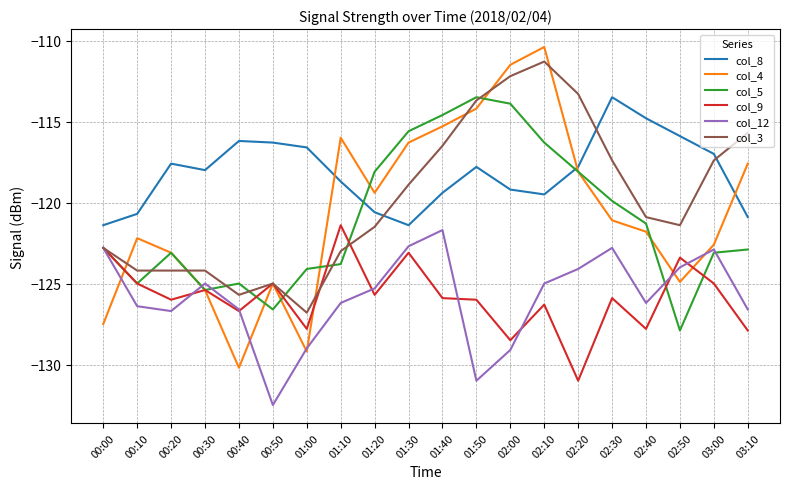

Reading left to right, what are all the values shown in this chart?

col_8: 00:00=-121.4	00:10=-120.7	00:20=-117.6	00:30=-118.0	00:40=-116.2	00:50=-116.3	01:00=-116.6	01:10=-118.7	01:20=-120.6	01:30=-121.4	01:40=-119.4	01:50=-117.8	02:00=-119.2	02:10=-119.5	02:20=-117.8	02:30=-113.5	02:40=-114.8	02:50=-115.9	03:00=-117.0	03:10=-120.9
col_4: 00:00=-127.5	00:10=-122.2	00:20=-123.1	00:30=-125.4	00:40=-130.2	00:50=-125.0	01:00=-129.2	01:10=-116.0	01:20=-119.4	01:30=-116.3	01:40=-115.3	01:50=-114.2	02:00=-111.5	02:10=-110.4	02:20=-118.1	02:30=-121.1	02:40=-121.8	02:50=-124.9	03:00=-122.6	03:10=-117.6
col_5: 00:00=-122.8	00:10=-125.0	00:20=-123.1	00:30=-125.4	00:40=-125.0	00:50=-126.6	01:00=-124.1	01:10=-123.8	01:20=-118.1	01:30=-115.6	01:40=-114.6	01:50=-113.5	02:00=-113.9	02:10=-116.3	02:20=-118.1	02:30=-119.9	02:40=-121.3	02:50=-127.9	03:00=-123.1	03:10=-122.9
col_9: 00:00=-122.8	00:10=-125.0	00:20=-126.0	00:30=-125.4	00:40=-126.7	00:50=-125.0	01:00=-127.8	01:10=-121.4	01:20=-125.7	01:30=-123.1	01:40=-125.9	01:50=-126.0	02:00=-128.5	02:10=-126.3	02:20=-131.0	02:30=-125.9	02:40=-127.8	02:50=-123.4	03:00=-125.0	03:10=-127.9
col_12: 00:00=-122.8	00:10=-126.4	00:20=-126.7	00:30=-125.0	00:40=-126.6	00:50=-132.5	01:00=-129.0	01:10=-126.2	01:20=-125.3	01:30=-122.7	01:40=-121.7	01:50=-131.0	02:00=-129.1	02:10=-125.0	02:20=-124.1	02:30=-122.8	02:40=-126.2	02:50=-124.0	03:00=-122.9	03:10=-126.6
col_3: 00:00=-122.8	00:10=-124.2	00:20=-124.2	00:30=-124.2	00:40=-125.7	00:50=-125.0	01:00=-126.8	01:10=-123.0	01:20=-121.5	01:30=-118.9	01:40=-116.5	01:50=-113.7	02:00=-112.2	02:10=-111.3	02:20=-113.3	02:30=-117.4	02:40=-120.9	02:50=-121.4	03:00=-117.4	03:10=-115.7